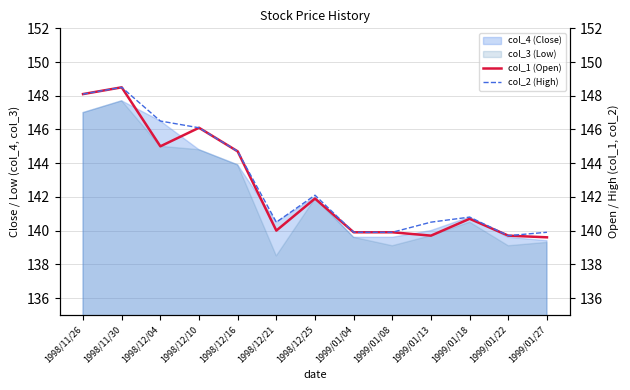

Does the chart display data point markers on the line(s)?

No